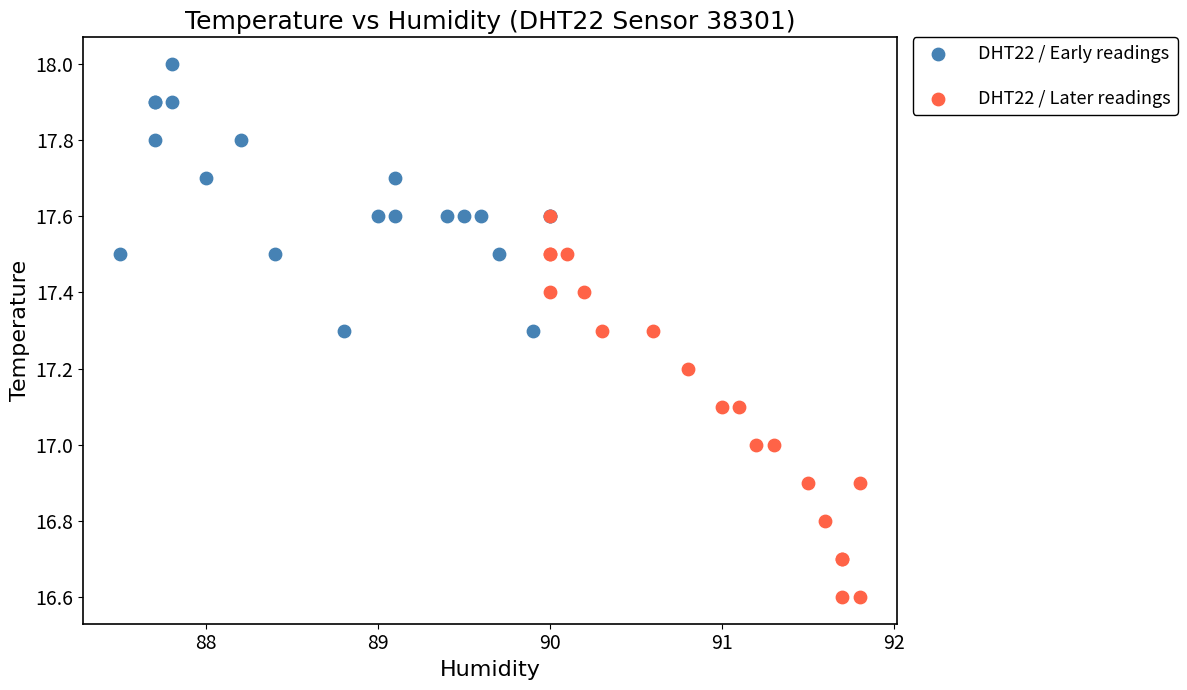

Which series reaches the maximum Y coordinate?

DHT22 / Early readings